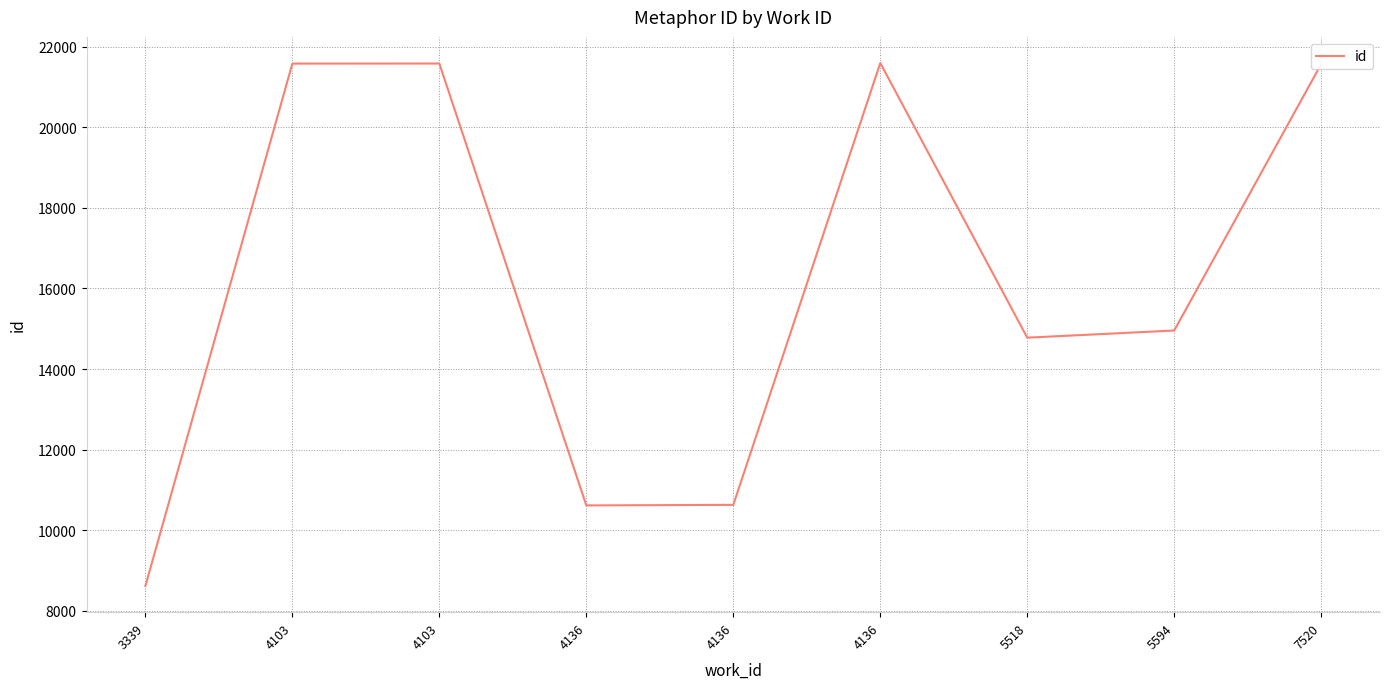

What is the smallest value displayed?

8610